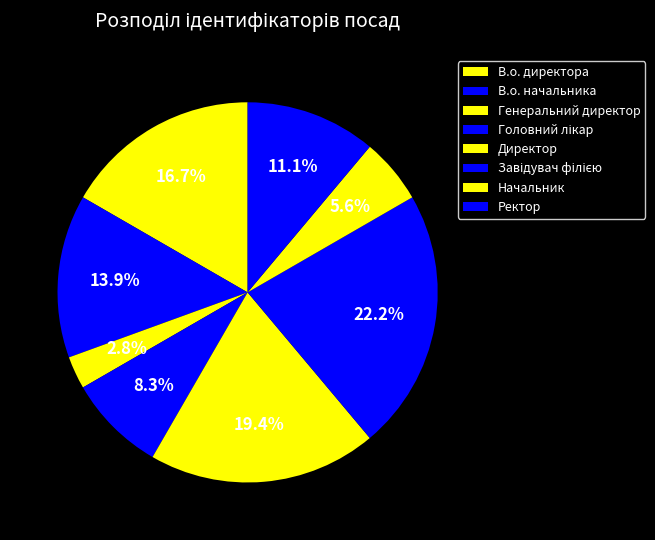

What portion of the pie excludes Генеральний директор?

97.2%